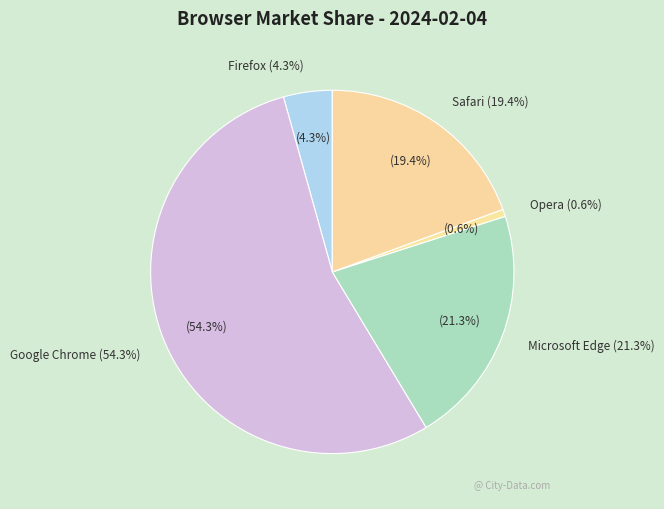

Does Firefox represent more than half of the total?

No